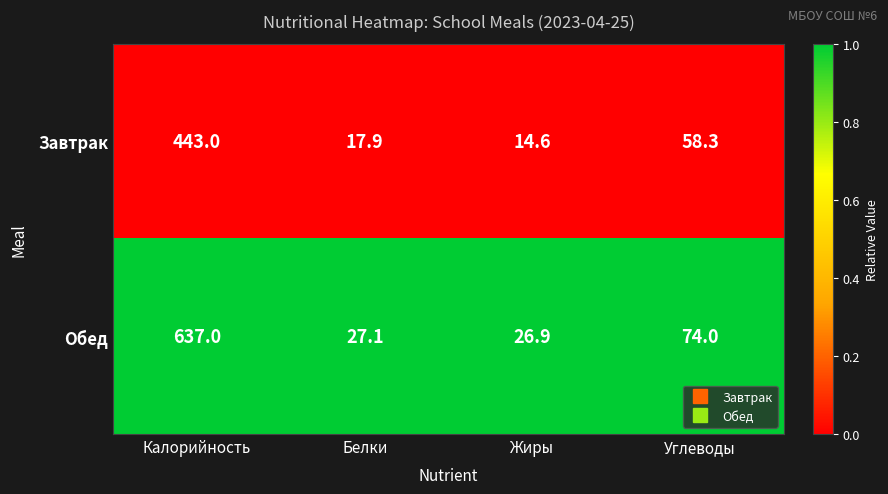

Reading left to right, transcribe all the data shown in this chart.

Завтрак: Калорийность=443.0	Белки=17.9	Жиры=14.6	Углеводы=58.3
Обед: Калорийность=637.0	Белки=27.1	Жиры=26.9	Углеводы=74.0